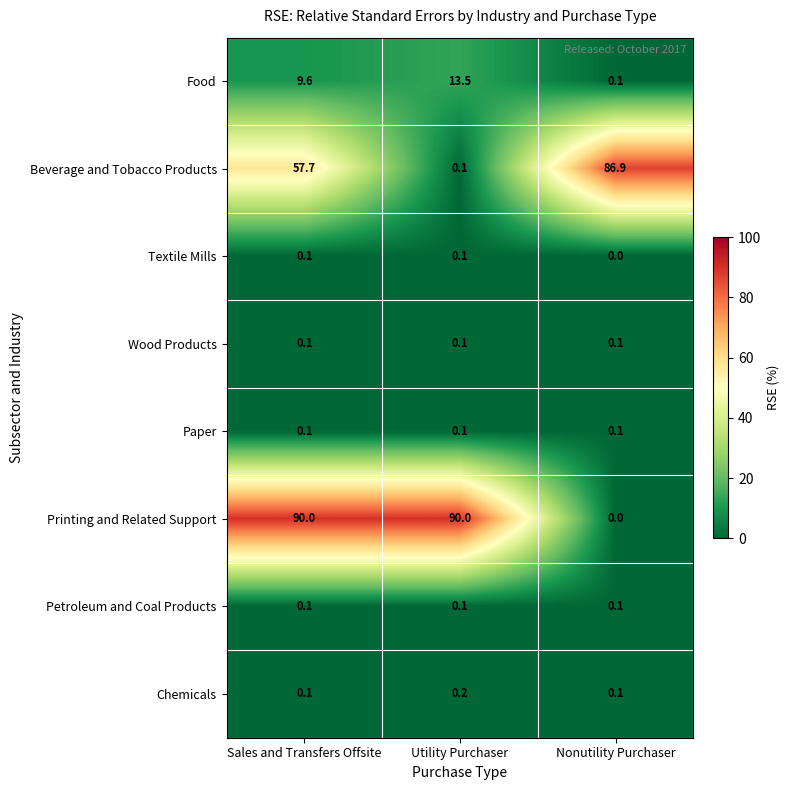

Which category has the lowest value across all series?

Nonutility Purchaser